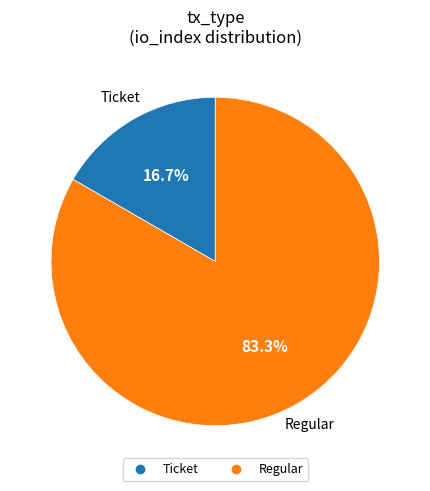

Is there a majority slice in this chart?

Yes